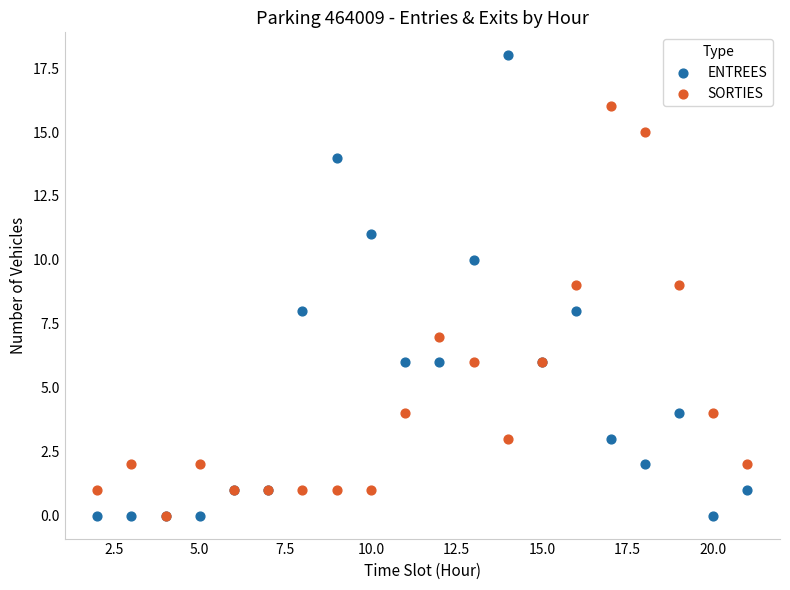

Which series has the widest spread of Y values?

ENTREES